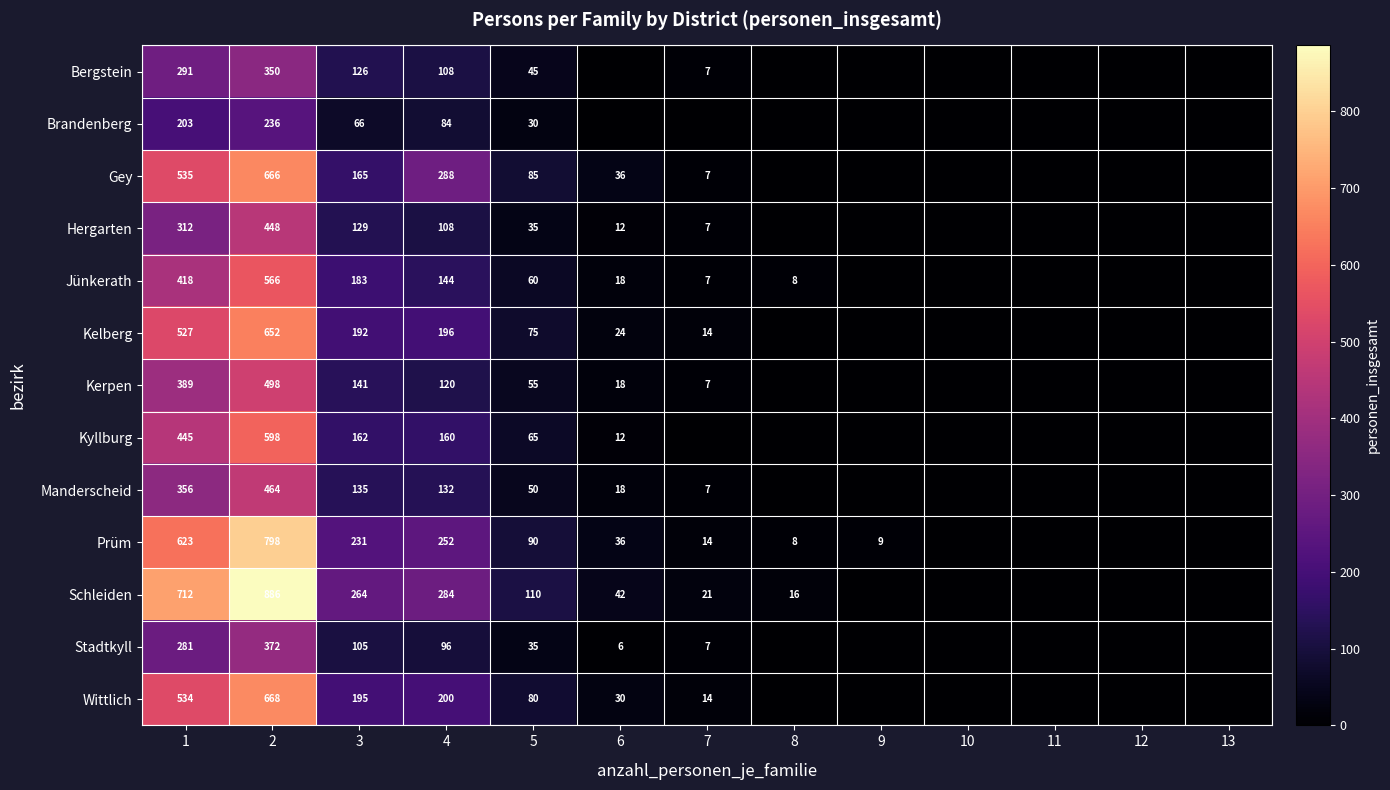

At 8, list the series in order from smallest to largest.

Bergstein, Brandenberg, Gey, Hergarten, Kelberg, Kerpen, Kyllburg, Manderscheid, Stadtkyll, Wittlich, Jünkerath, Prüm, Schleiden